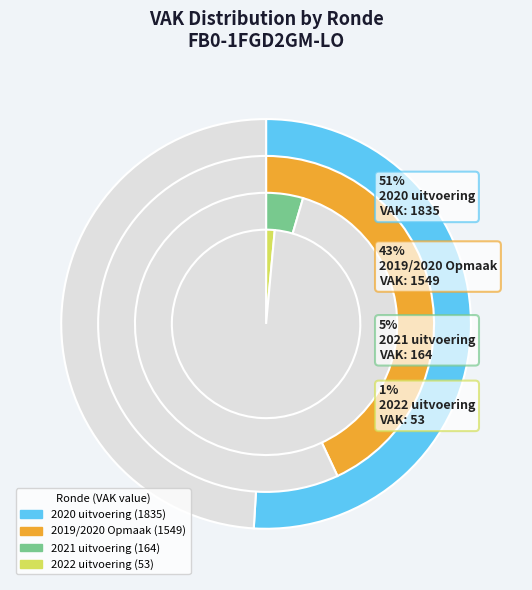

Rank the categories by value from lowest to highest.

2022 uitvoering, 2021 uitvoering, 2019/2020 Opmaak, 2020 uitvoering